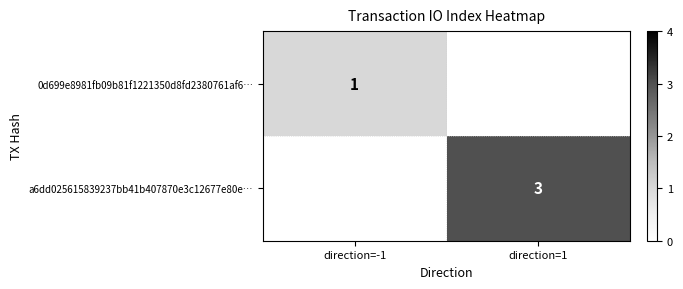

What is the minimum value shown in the chart?

1.0